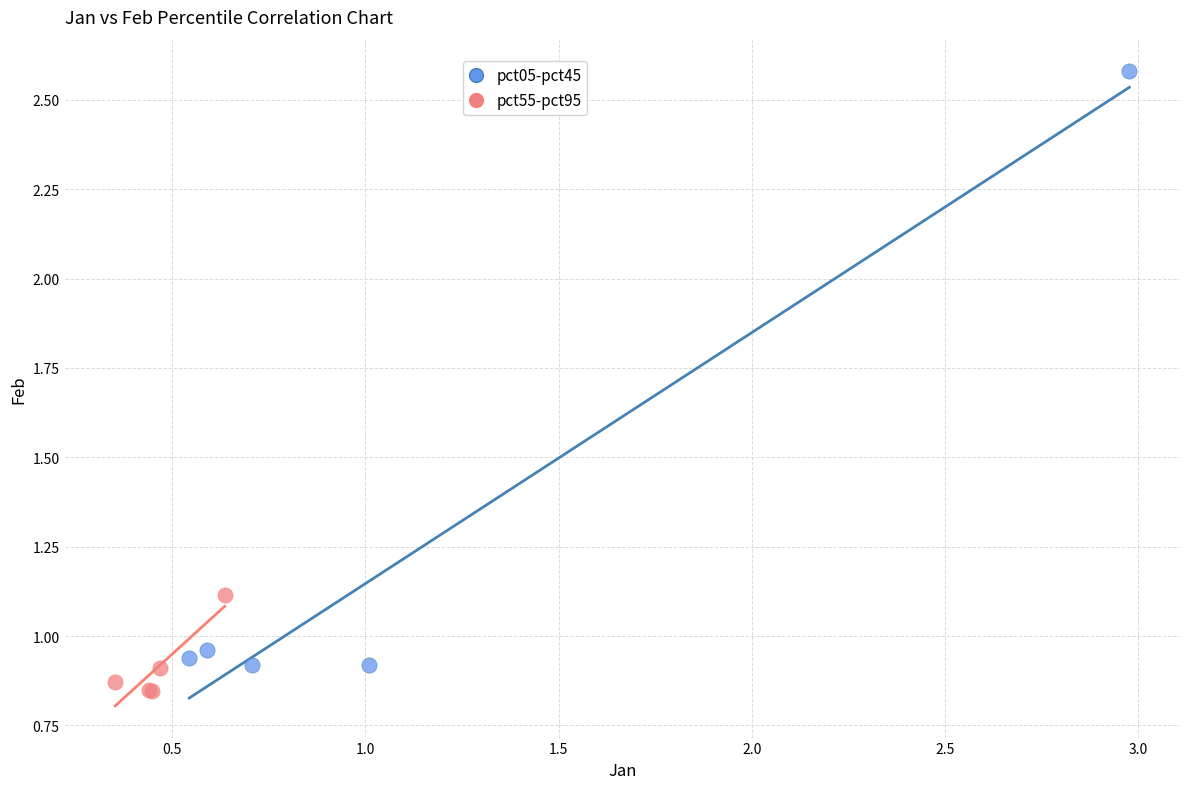

What are all the series names shown in the legend?

pct05-pct45, pct55-pct95